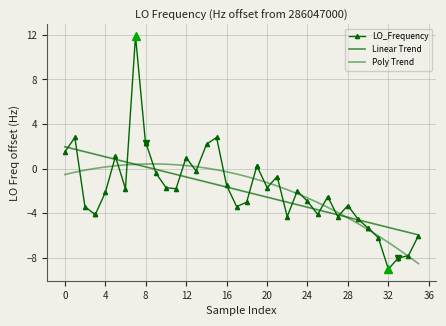

What is the highest value of the LO_Frequency series?

11.9